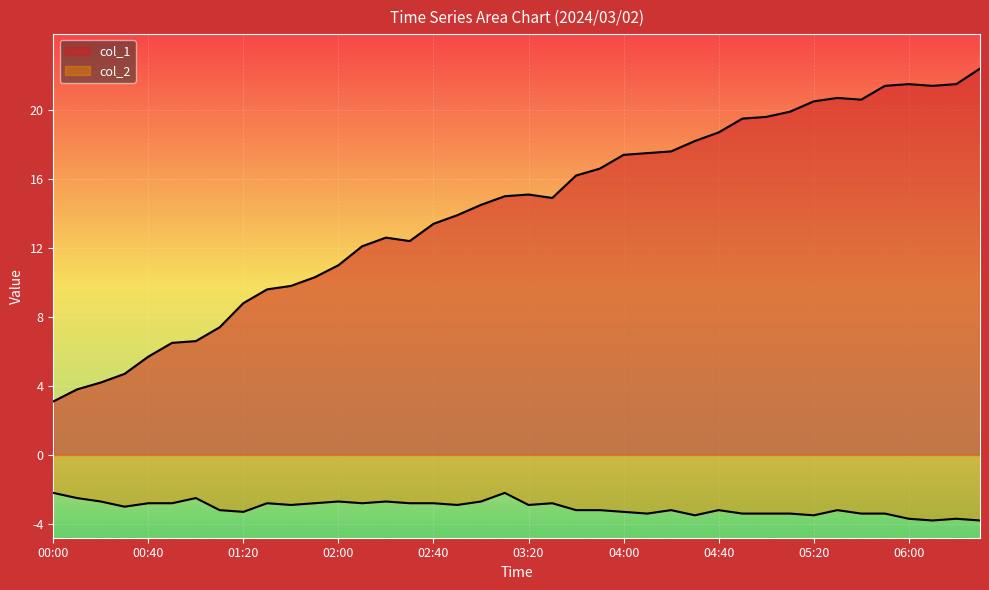

Reading left to right, extract all data points from this chart.

col_1: 3.1	3.8	4.2	4.7	5.7	6.5	6.6	7.4	8.8	9.6	9.8	10.3	11.0	12.1	12.6	12.4	13.4	13.9	14.5	15.0	15.1	14.9	16.2	16.6	17.4	17.5	17.6	18.2	18.7	19.5	19.6	19.9	20.5	20.7	20.6	21.4	21.5	21.4	21.5	22.4
col_2: -2.2	-2.5	-2.7	-3.0	-2.8	-2.8	-2.5	-3.2	-3.3	-2.8	-2.9	-2.8	-2.7	-2.8	-2.7	-2.8	-2.8	-2.9	-2.7	-2.2	-2.9	-2.8	-3.2	-3.2	-3.3	-3.4	-3.2	-3.5	-3.2	-3.4	-3.4	-3.4	-3.5	-3.2	-3.4	-3.4	-3.7	-3.8	-3.7	-3.8